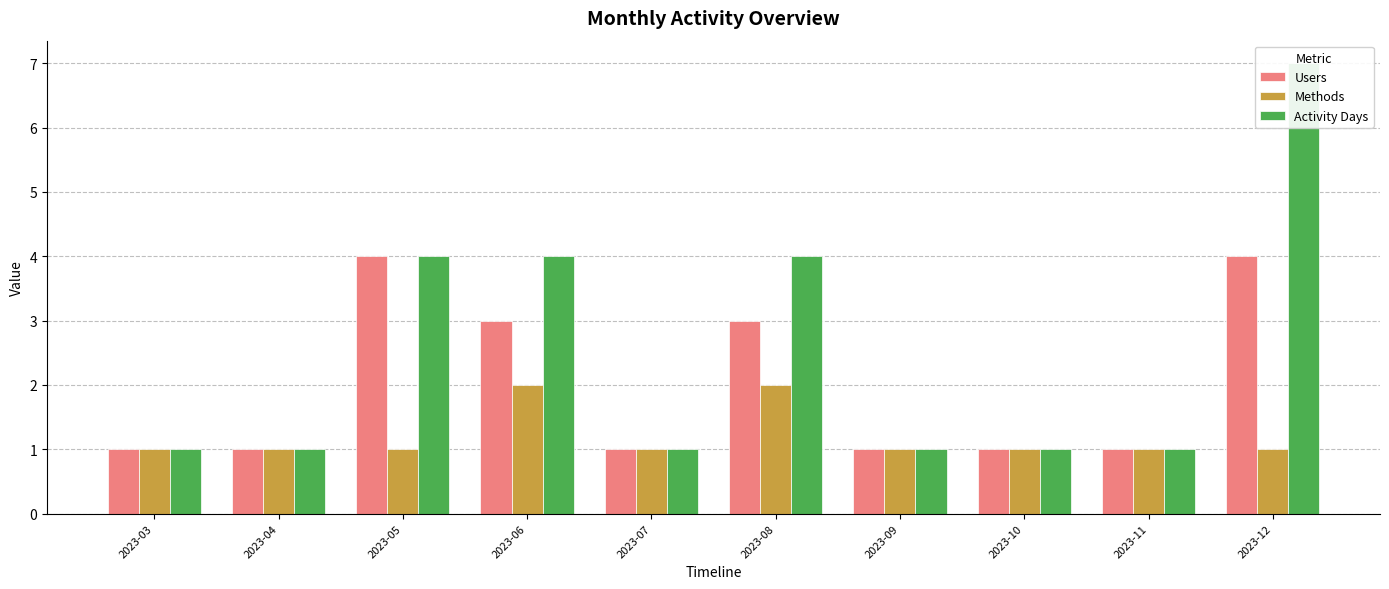

Which series has the largest range (max minus min)?

Activity Days